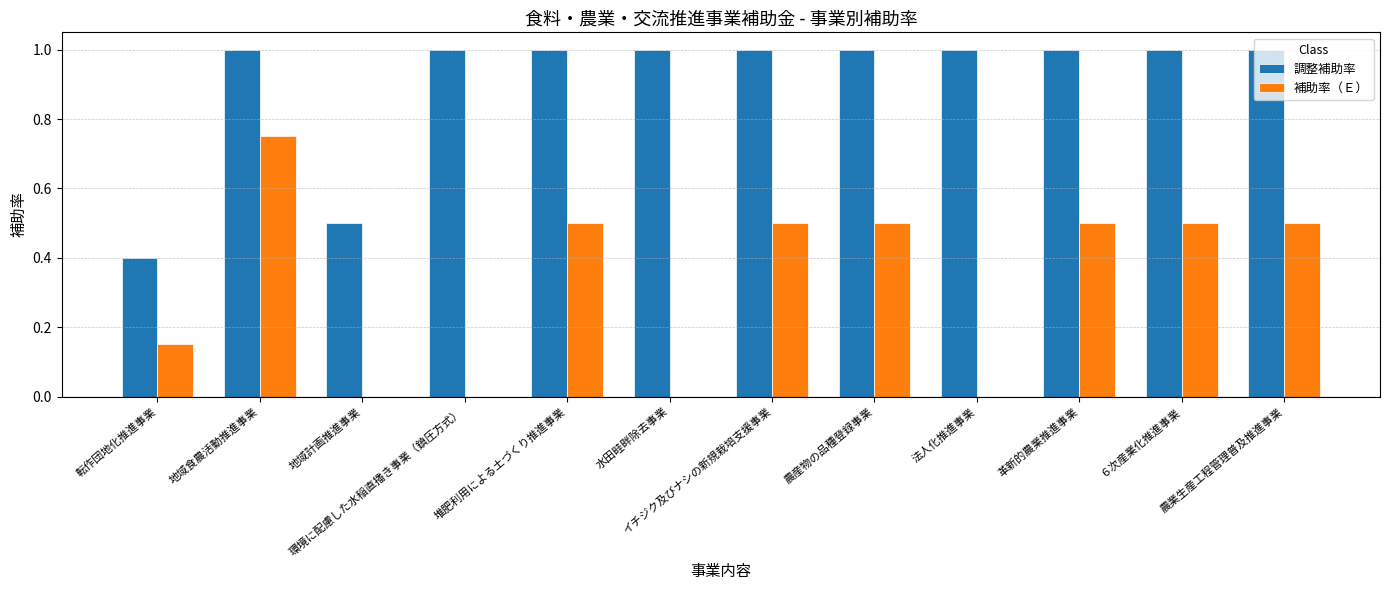

How many distinct data groups are displayed?

2